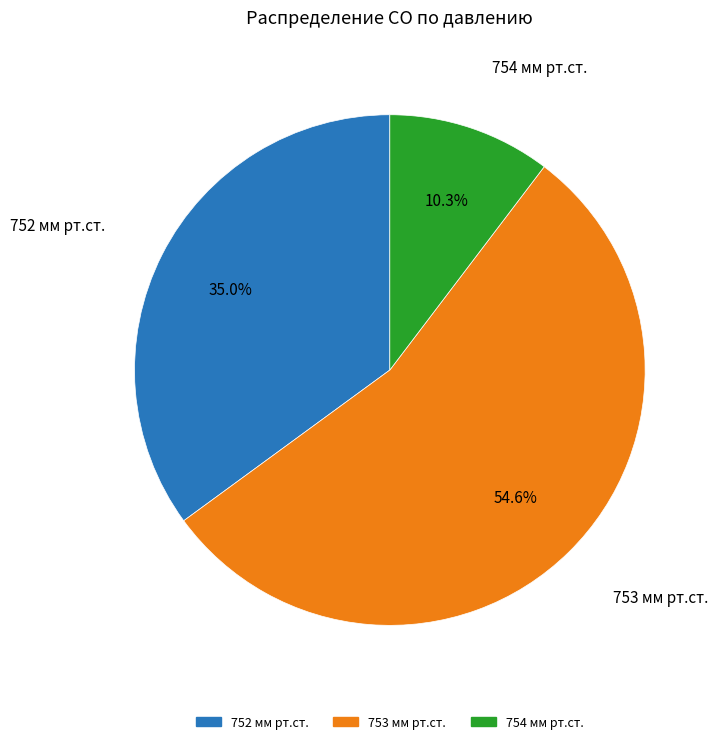

Does 752 мм рт.ст. represent more than half of the total?

No